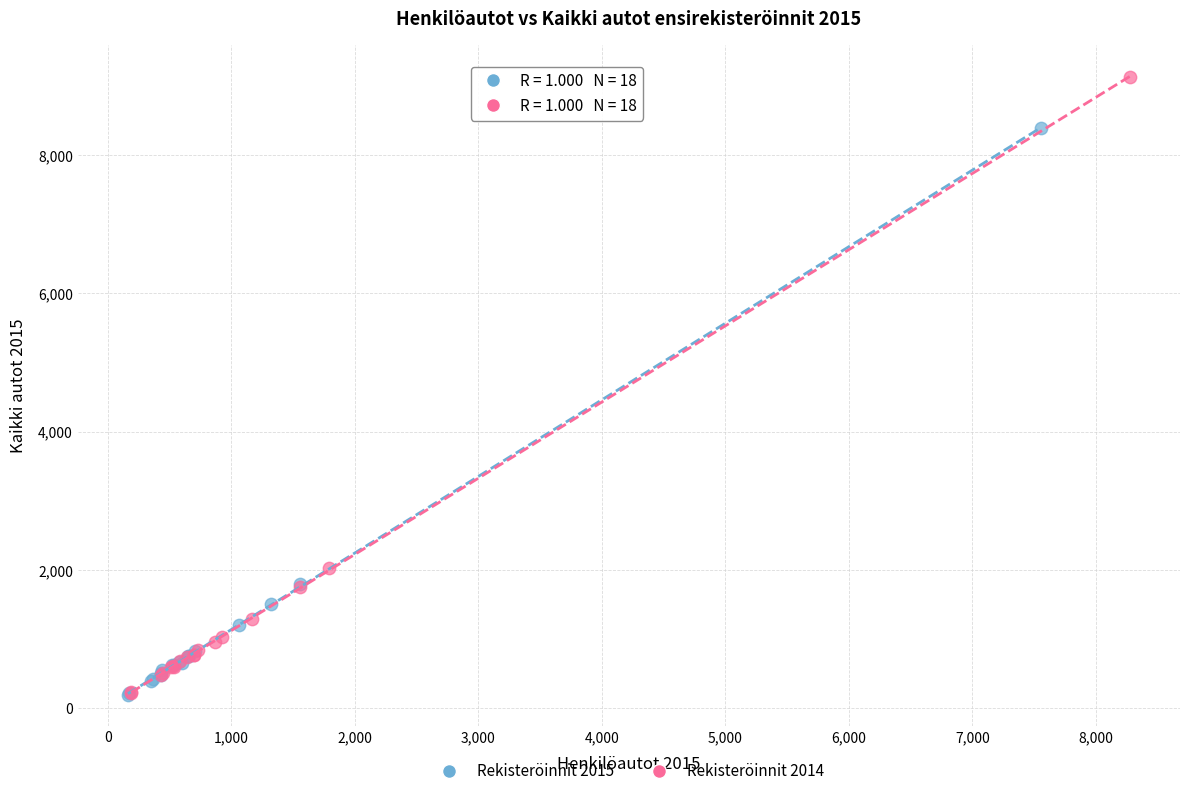

What are all the series names shown in the legend?

Rekisteröinnit 2015, Rekisteröinnit 2014